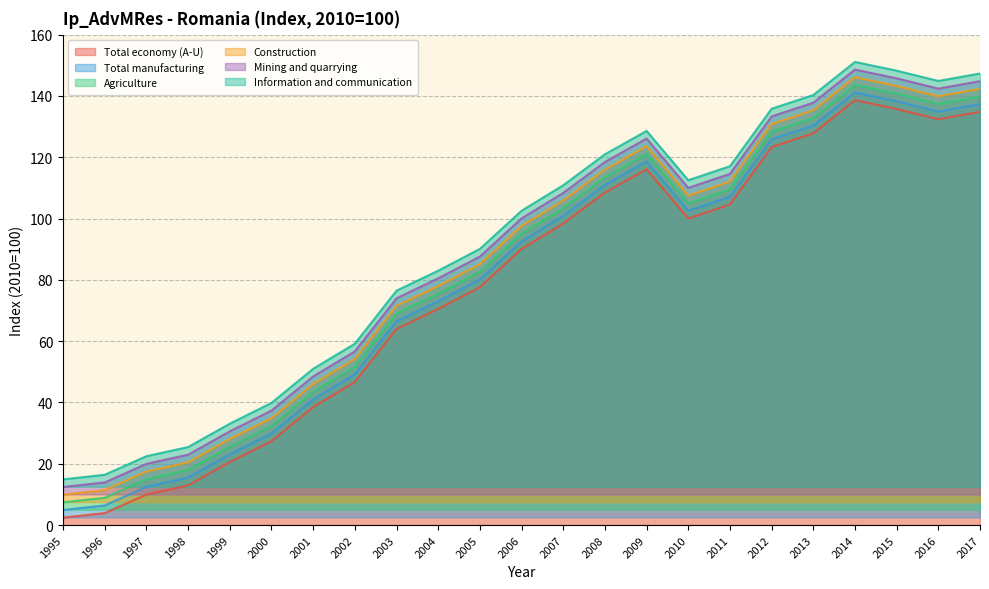

Where is the first local minimum for Construction?

2010